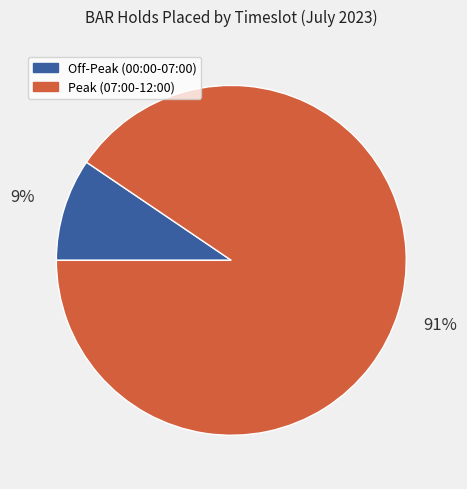

Is it true that Off-Peak (00:00-07:00) is 17% of the pie?

False